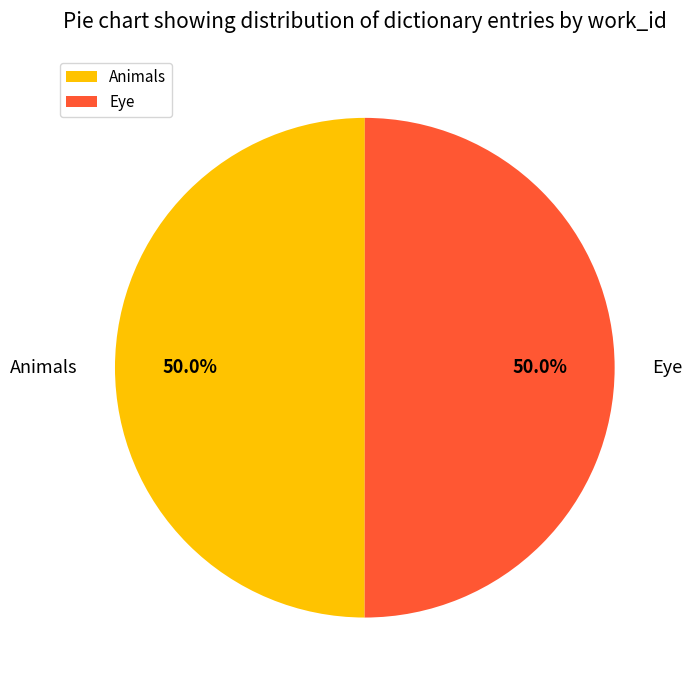

Is it true that Animals is 50% of the pie?

True